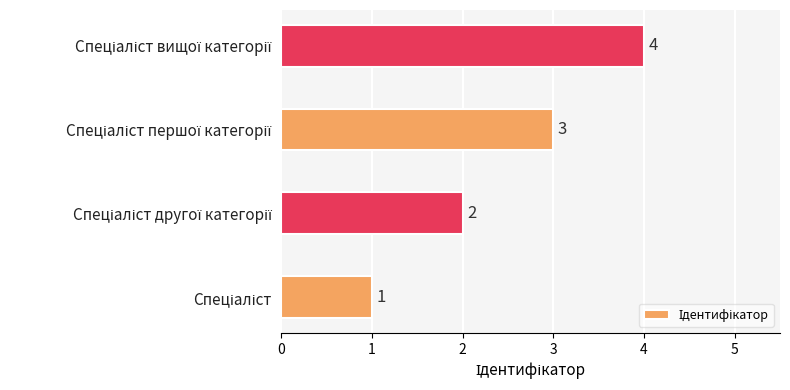

Count the values in the range 2 to 4.

3